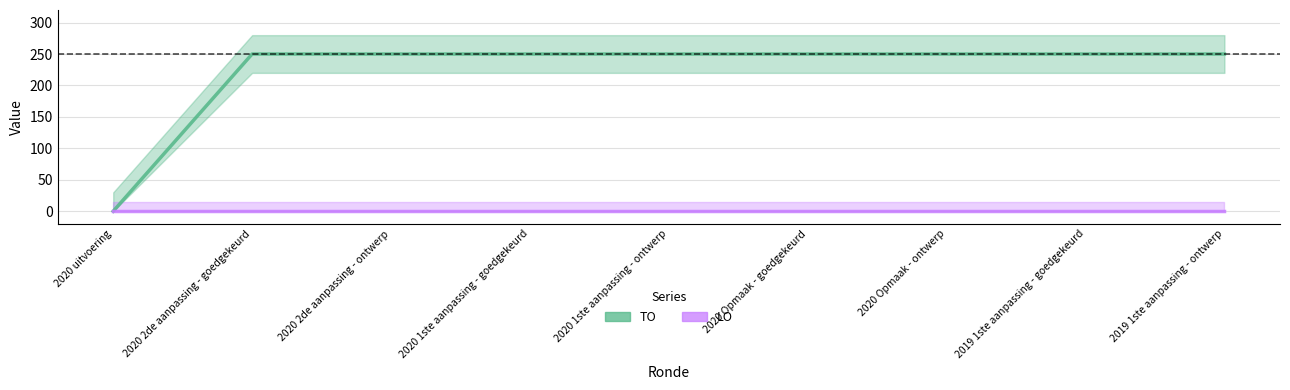

The chart shows a value of 150 at 2020 2de aanpassing - ontwerp. True or false?

False